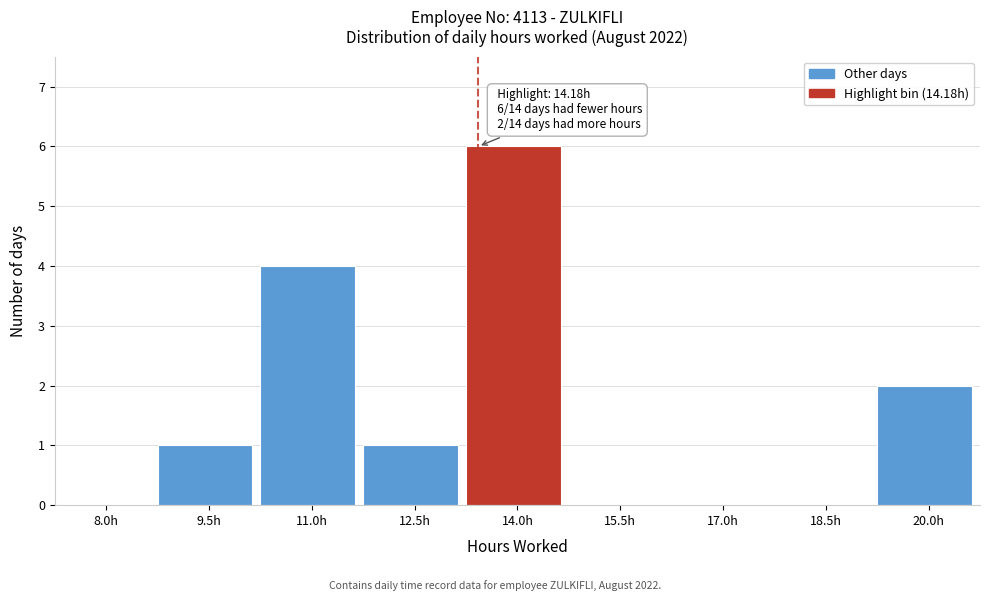

Reading left to right, what are all the values shown in this chart?

8.0h=0	9.5h=1	11.0h=4	12.5h=1	14.0h=6	15.5h=0	17.0h=0	18.5h=0	20.0h=2